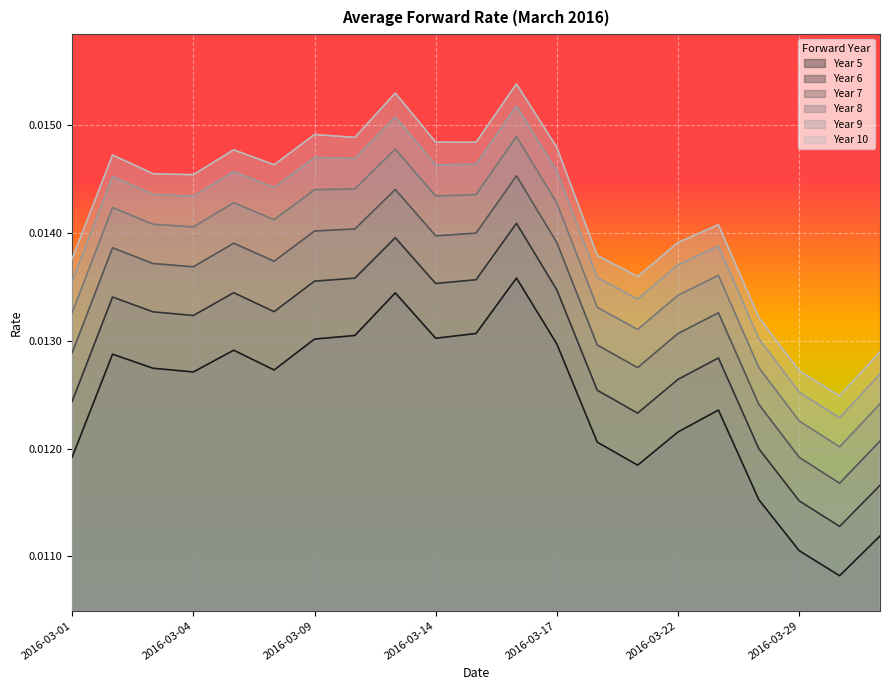

What are all the series names shown in the legend?

Year 5, Year 6, Year 7, Year 8, Year 9, Year 10